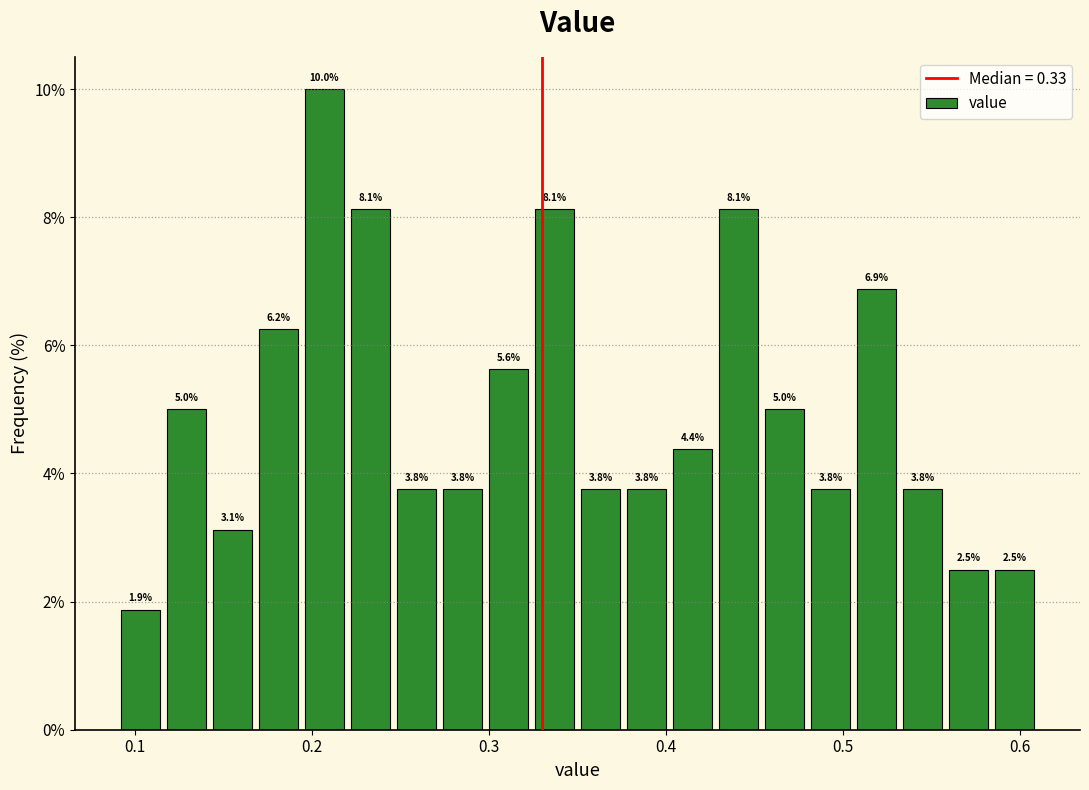

Around what value on the x-axis is the tallest bar? Give the approximate position of its centre, as read against the axis.

0.21